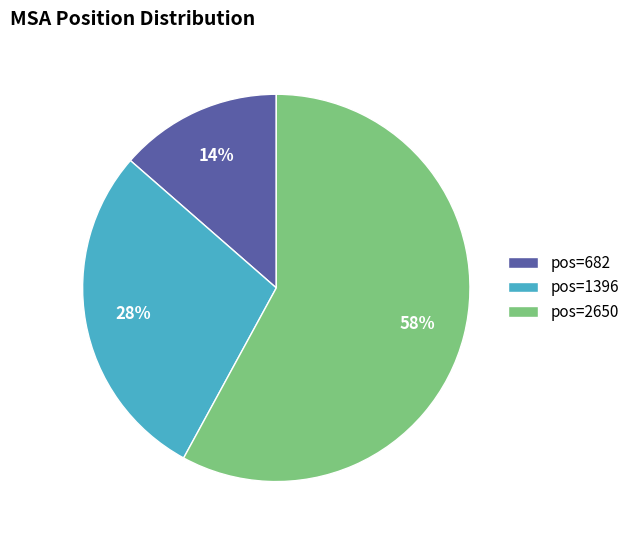

Is it true that pos=682 is 14% of the pie?

True